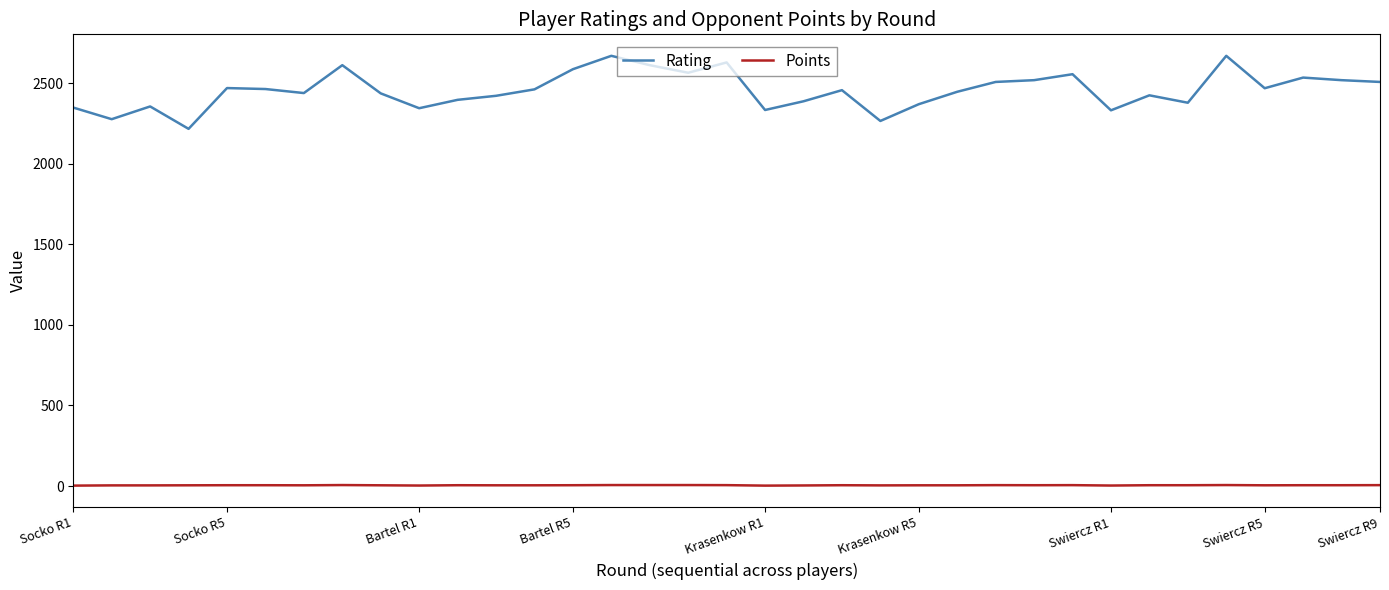

Count the Points values in the range 5 to 6.

22